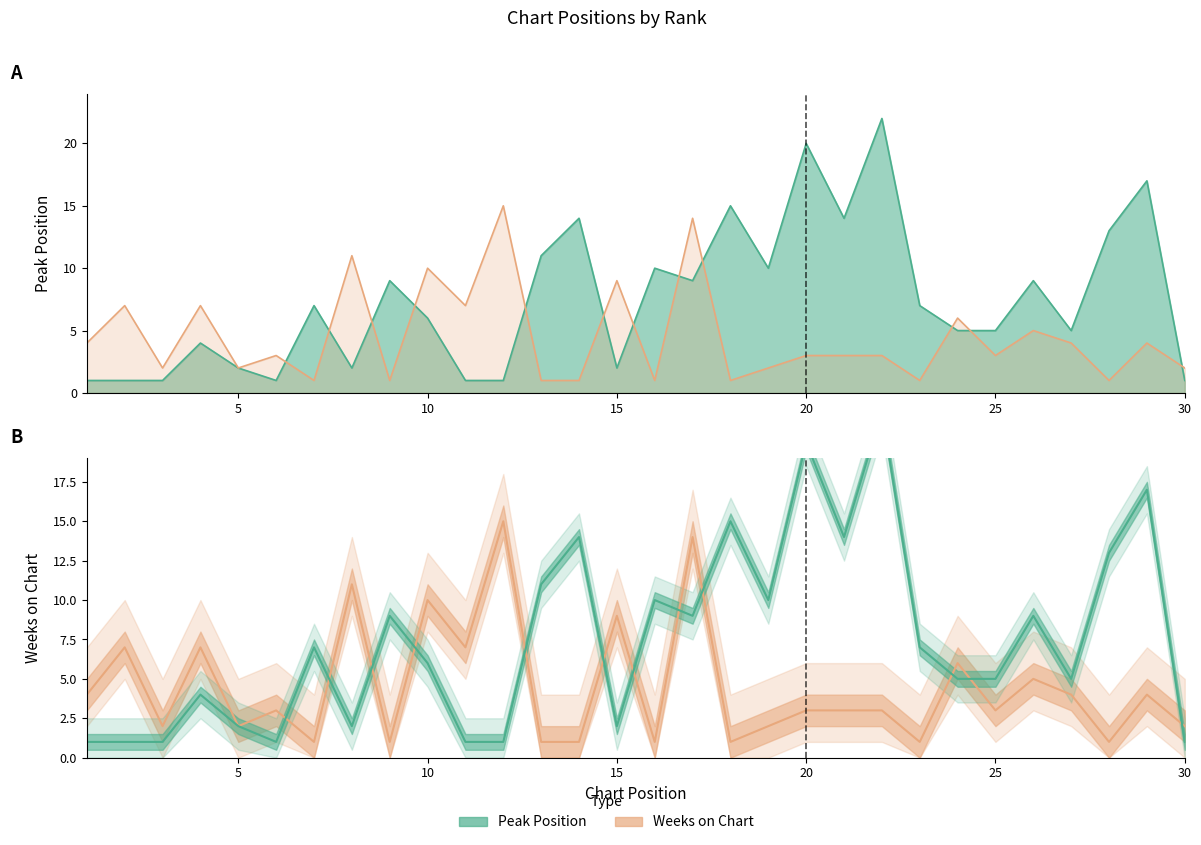

What are all the series names shown in the legend?

Peak Position, Weeks on Chart